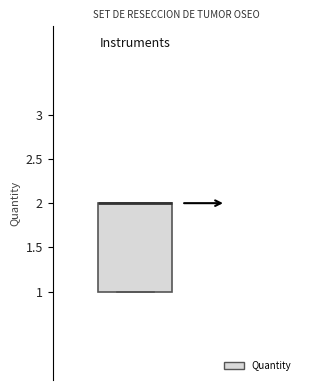

Transcribe this box plot: give where the median line is, the range the box spans, and where the two whiskers end, as read against the y-axis. The values are not printed on the chart, so give them approximately, as read against the axis.

median 2 (drawn on the box's upper edge), box 1 to 2, whiskers 1 to 2